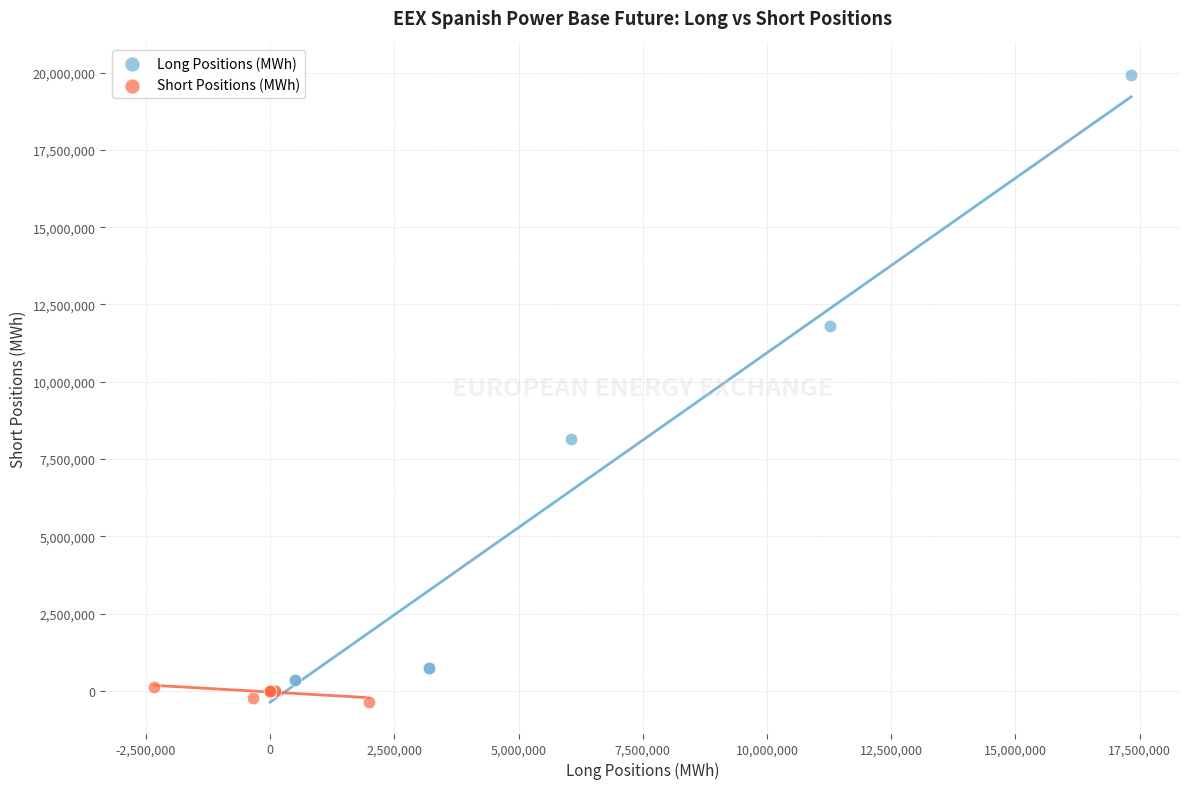

Which series has the widest spread of Y values?

Long Positions (MWh)